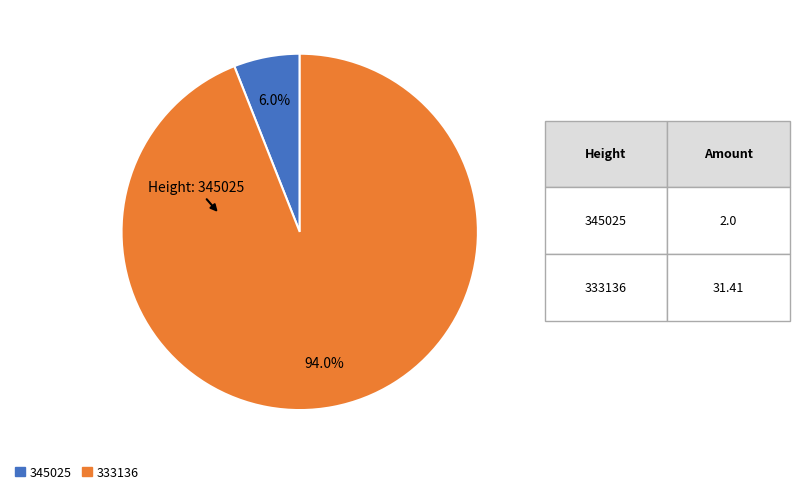

Rank the categories by value from lowest to highest.

345025, 333136